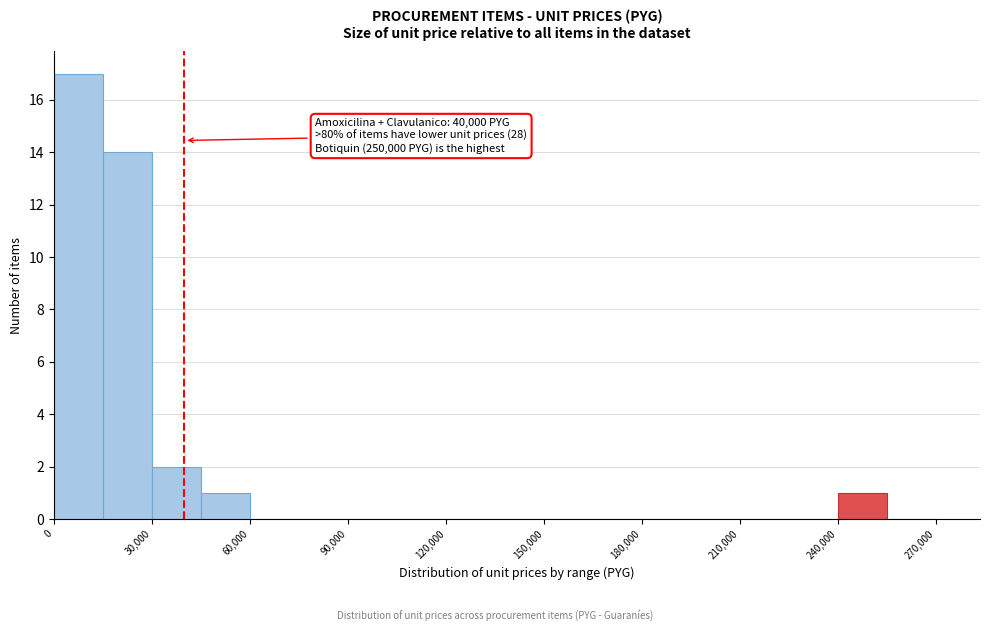

Read against the x-axis, roughly where is the centre of the tallest bar?

10000